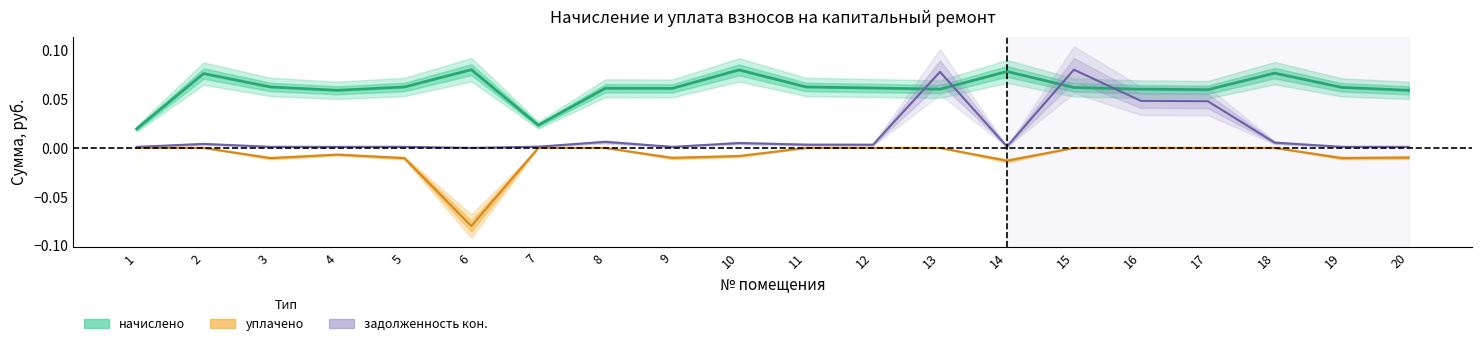

The value of задолженность_нач at 3 is 0.0. True or false?

False